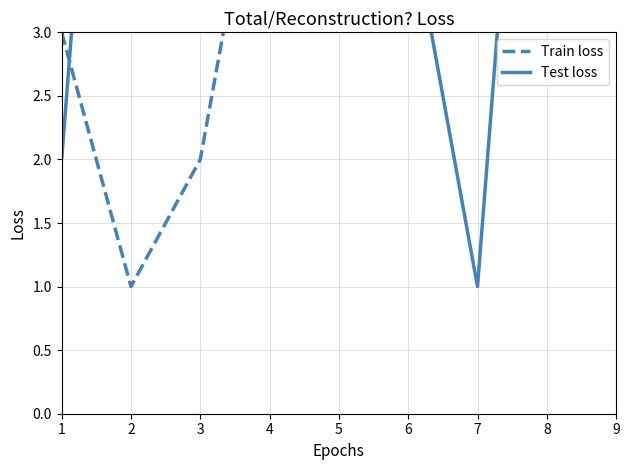

In Test loss, how many points are higher than both neighbors (excluding endpoints)?

2